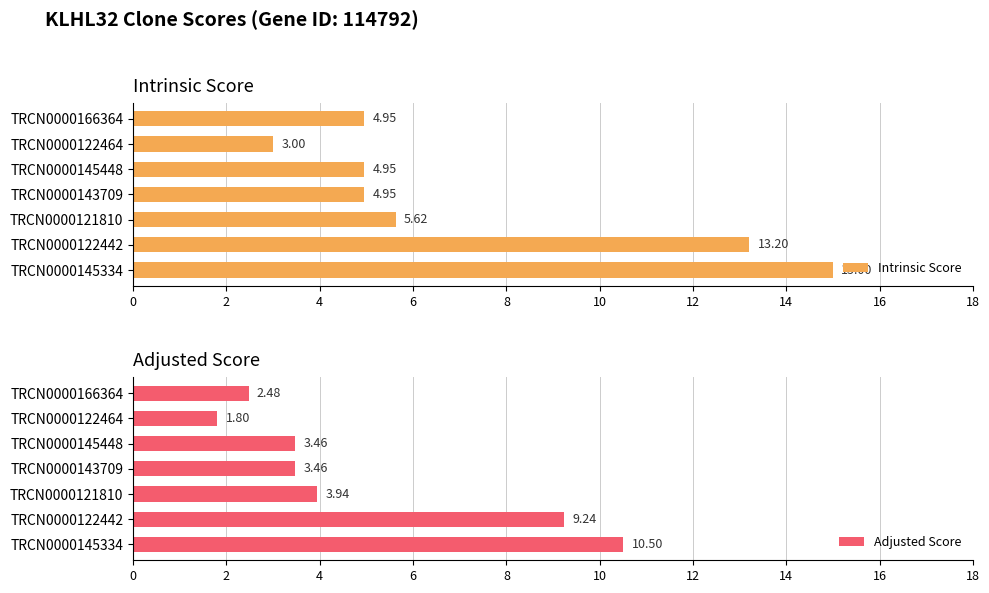

What is the average value of the Intrinsic Score series?

7.4